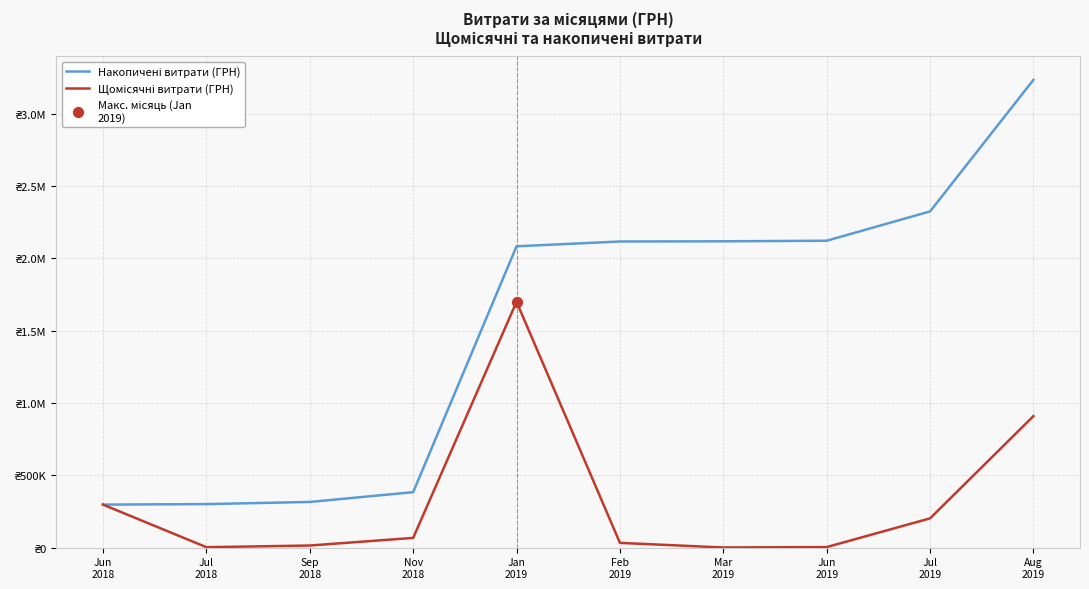

Does the chart have visible grid lines?

Yes